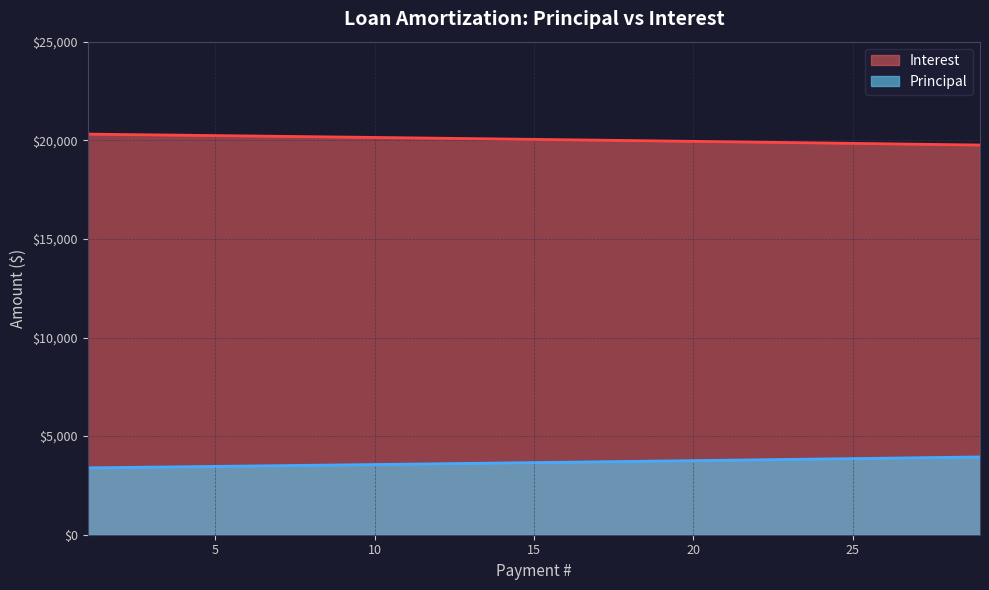

True or false: Interest and Principal intersect in this chart.

False